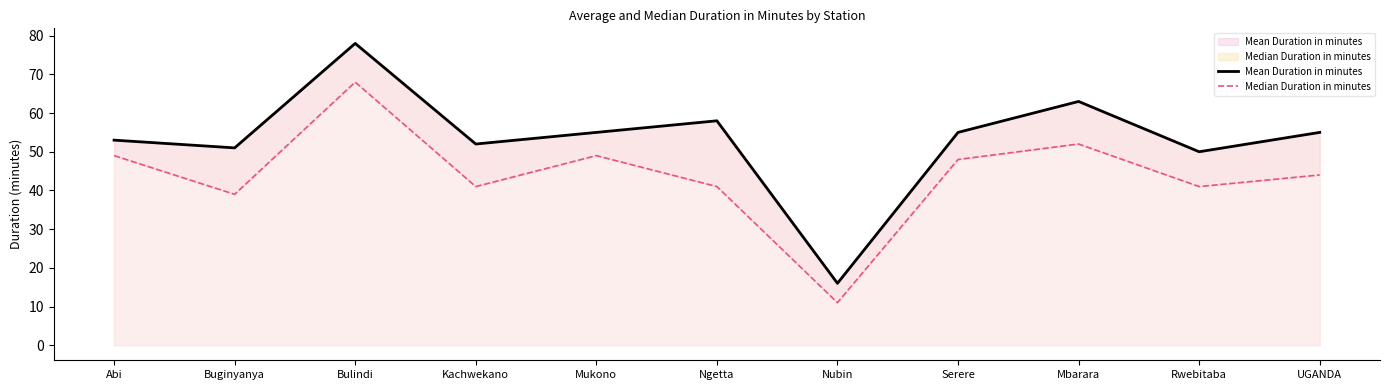

What is the difference between the second highest and second lowest values in the Mean Duration in minutes series?

13